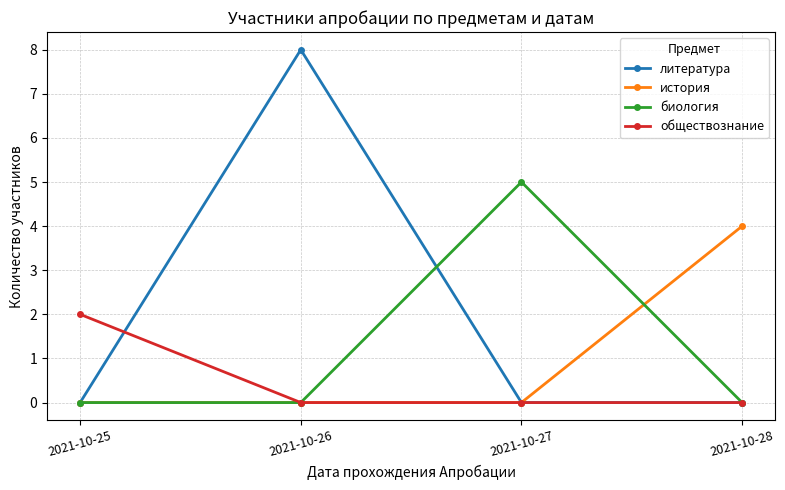

Is it true that биология equals 5 at 2021-10-27?

True